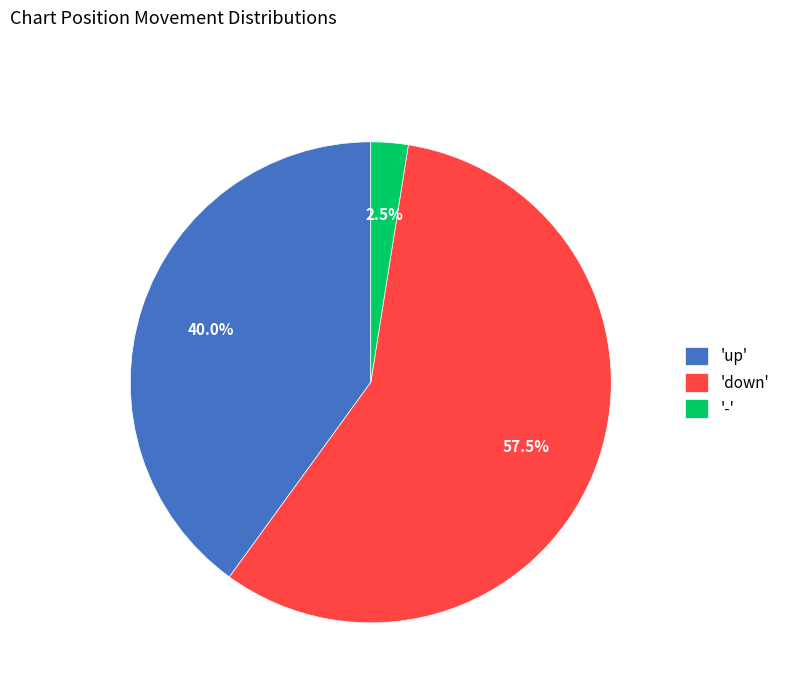

Does '-' account for over 50% of the chart?

No